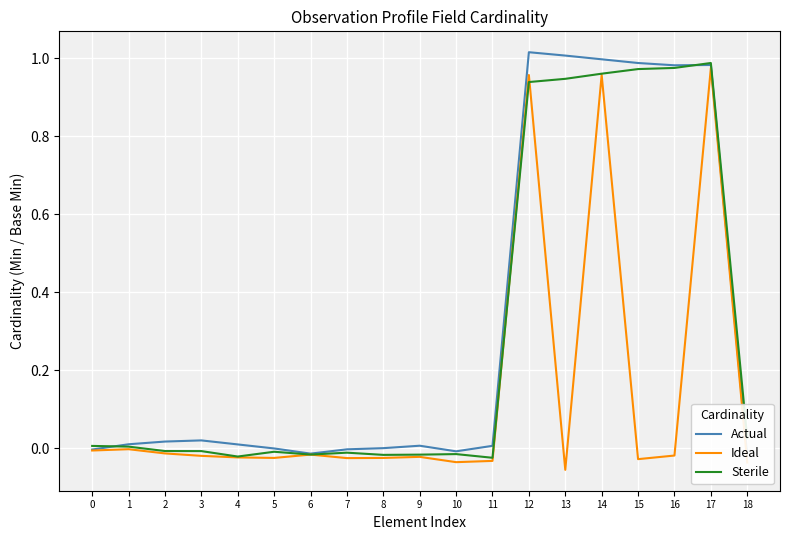

What is the spread (max minus min) of values at 12?

0.1